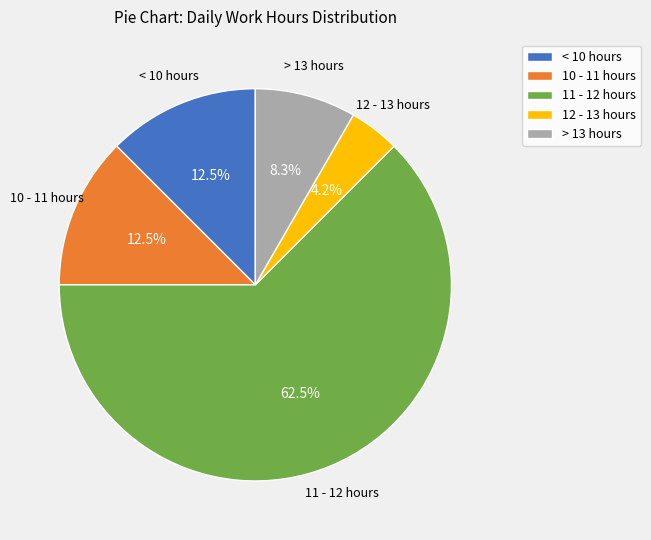

Combined, what portion of the pie is > 13 hours and < 10 hours?

20.8%